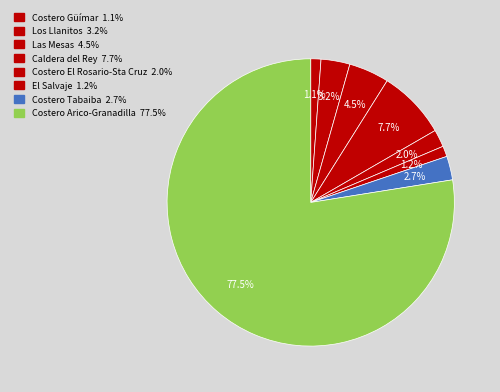

To the nearest percent, what is the combined percentage of Los Llanitos and Las Mesas?

8%